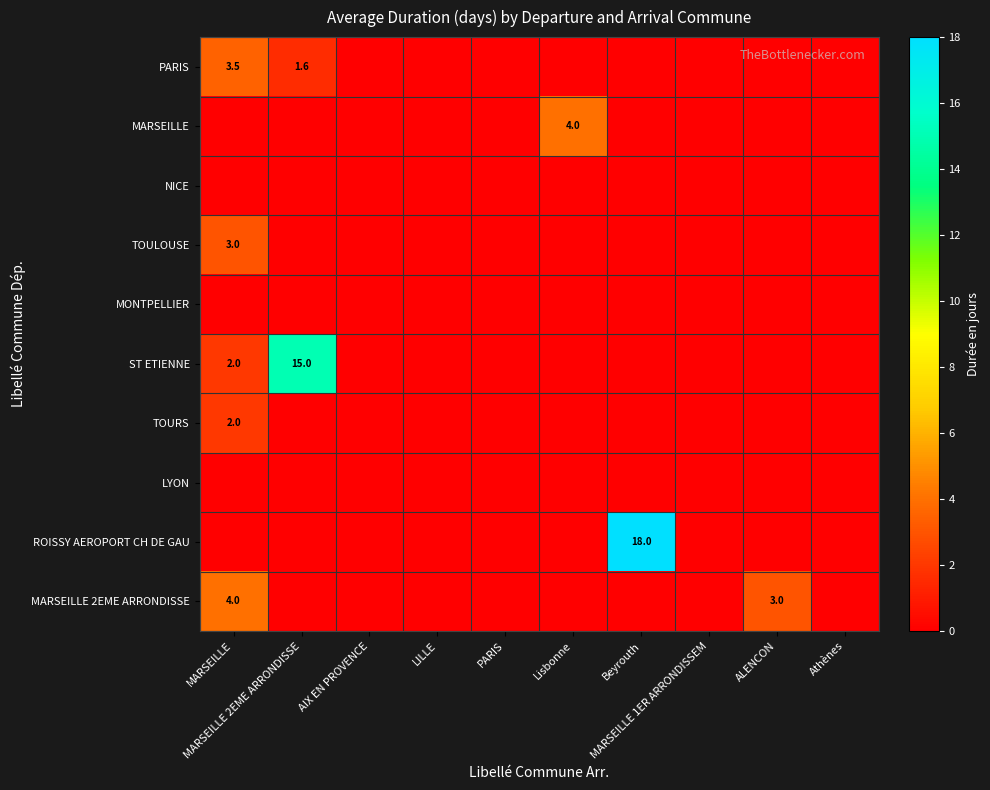

Where is NICE nearest to the value 0?

MARSEILLE